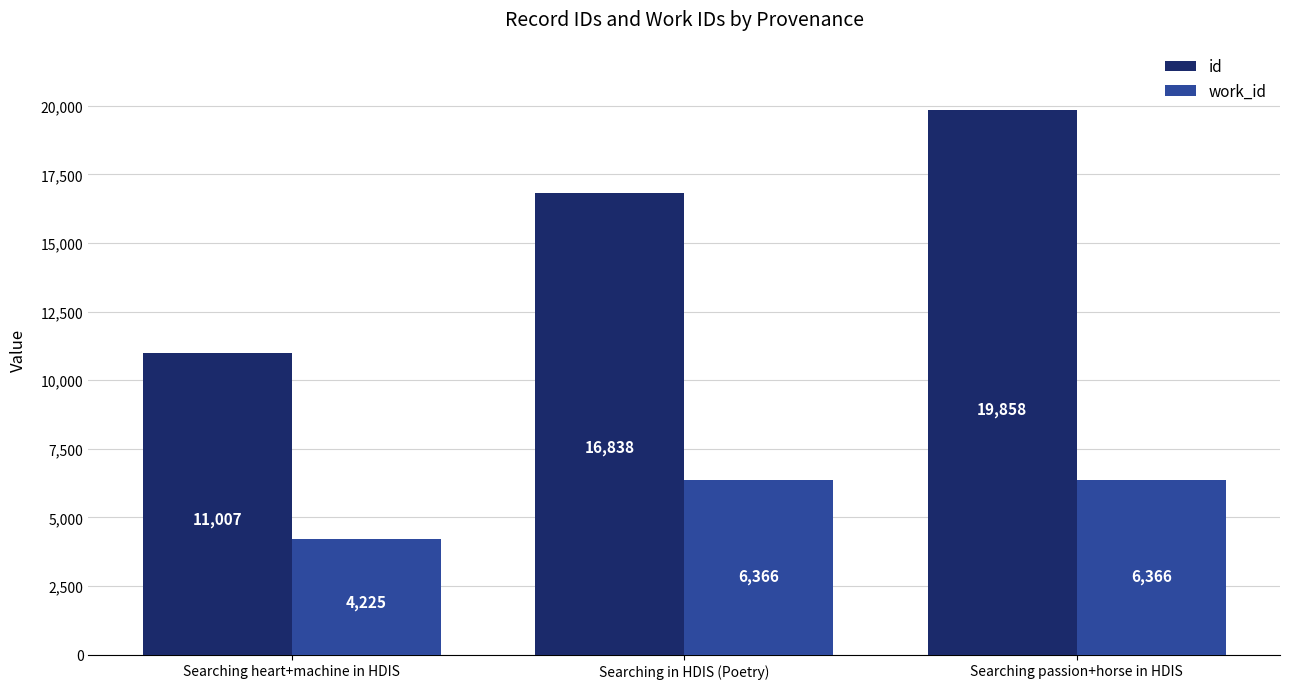

Are the bars grouped side by side (vs. stacked)?

Yes